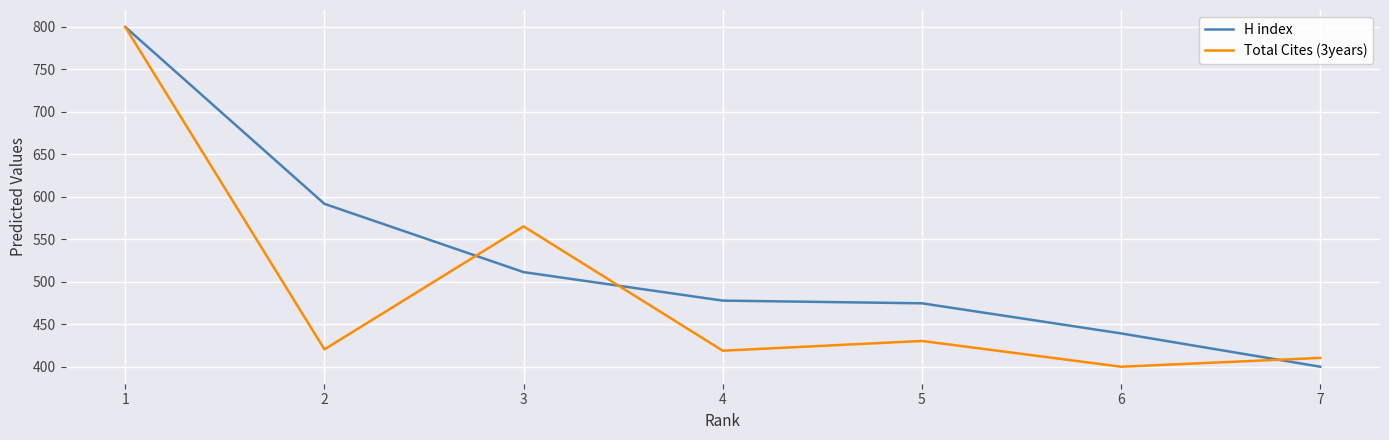

Which series changed the most between 6 and 3?

Total Cites (3years)